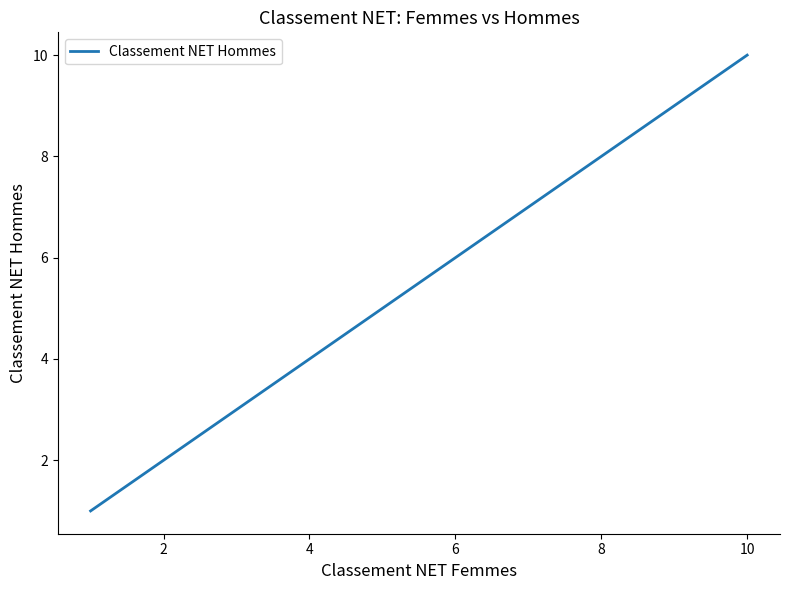

What is the greatest value displayed?

10